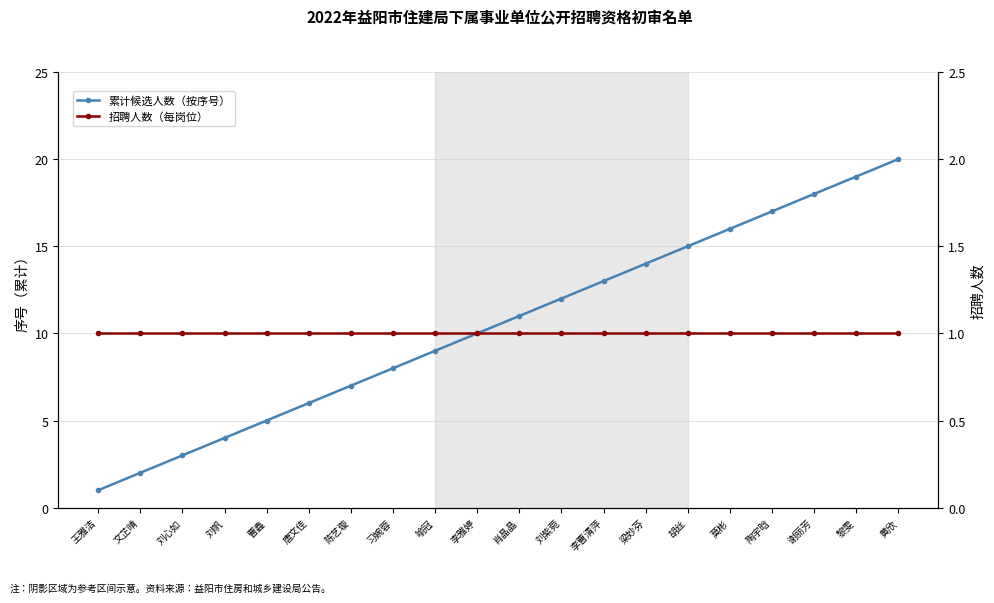

List the series in order of their overall mean, lowest first.

招聘人数（每岗位）, 累计候选人数（按序号）